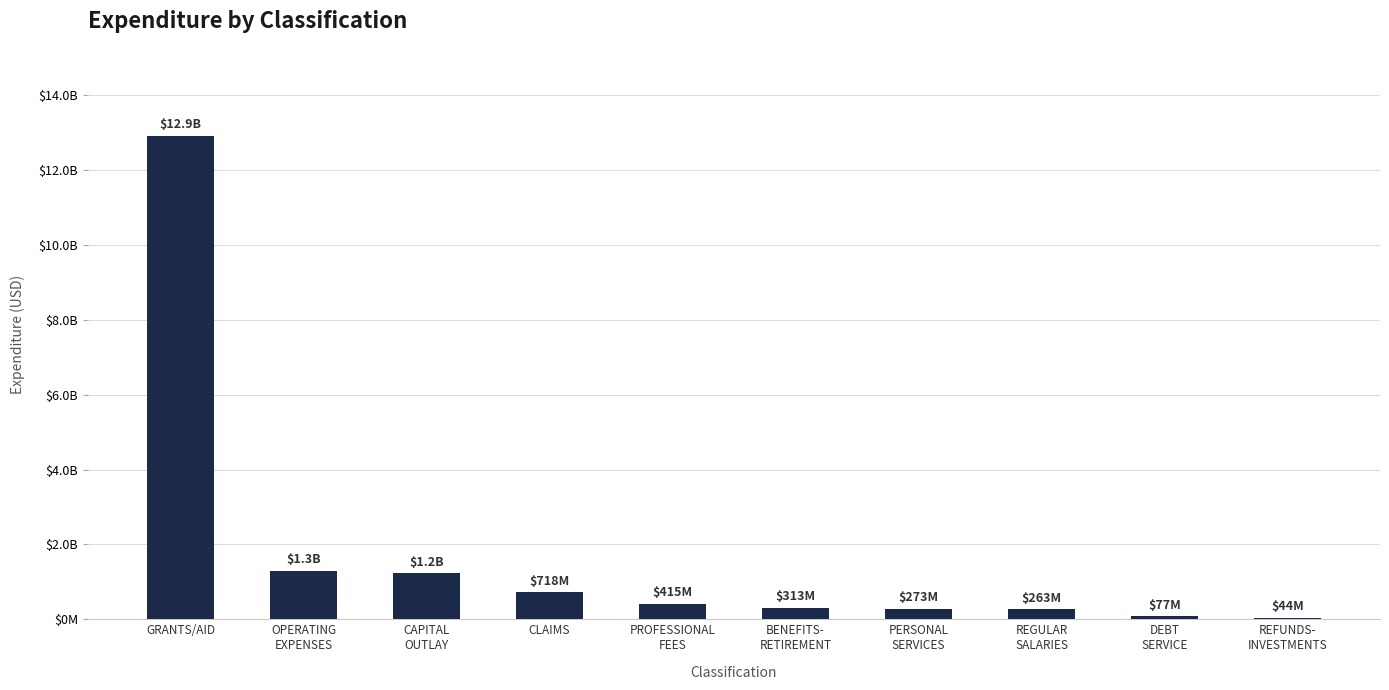

What is the ratio of the value at OPERATING
EXPENSES to the value at PERSONAL
SERVICES?

4.7